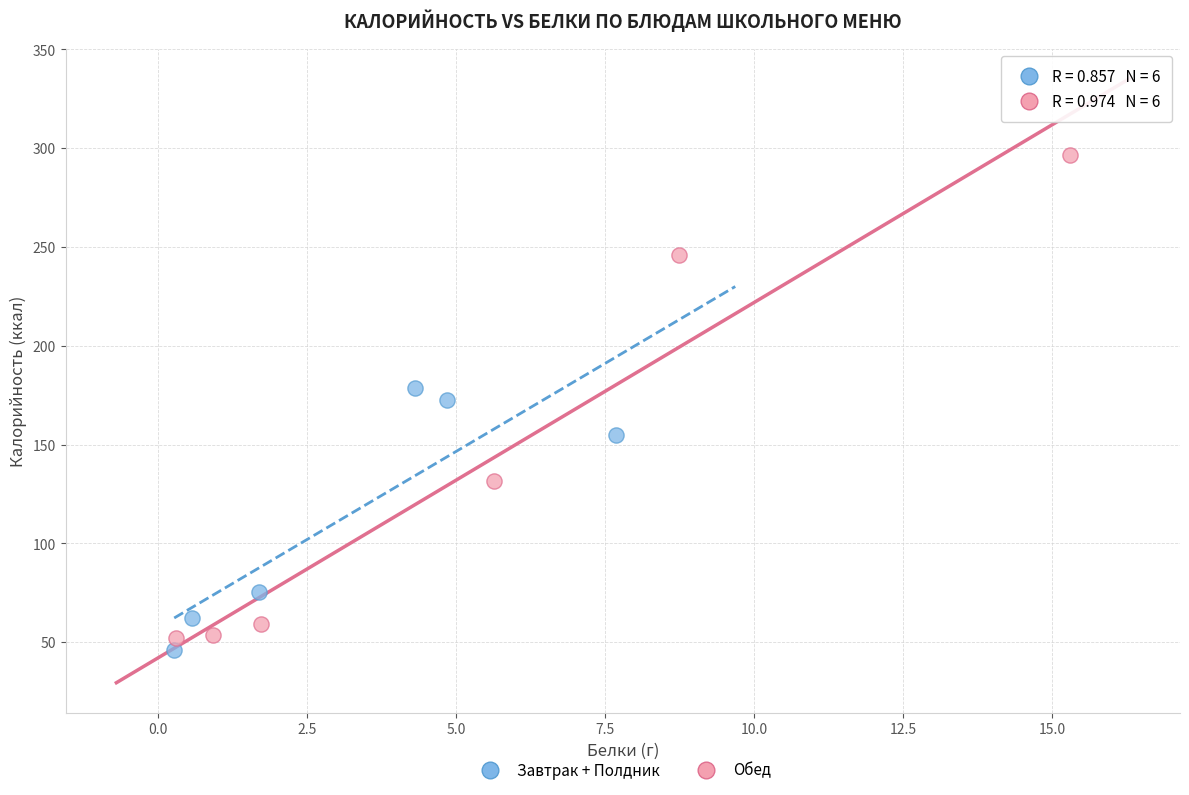

Which series reaches the maximum Y coordinate?

Обед